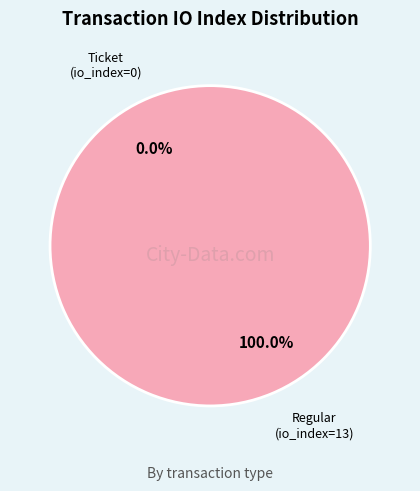

Is it true that Ticket is 0% of the pie?

True